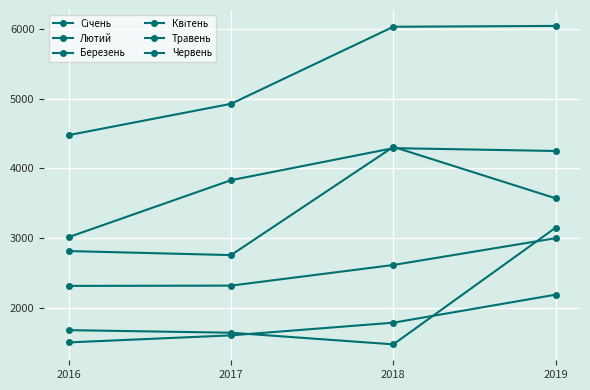

How many lines are shown in the chart?

6